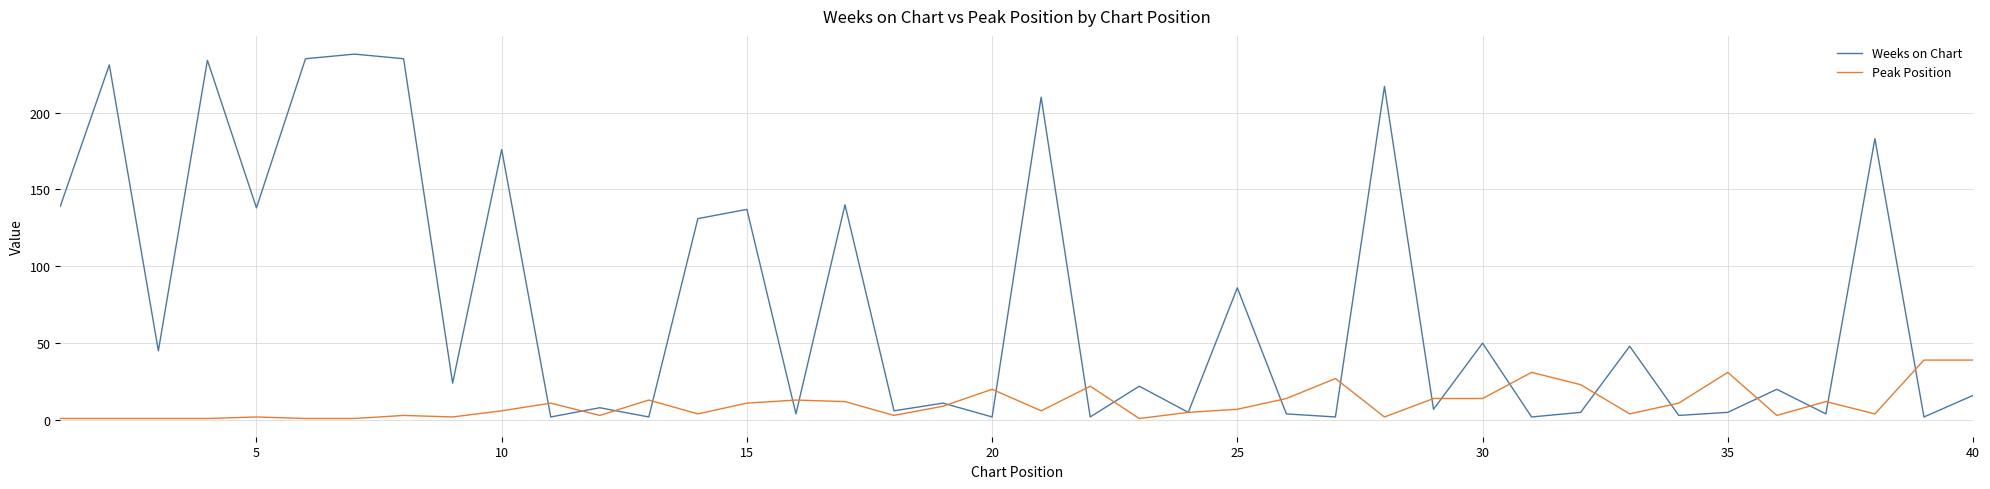

Count the number of categories in the chart.

40